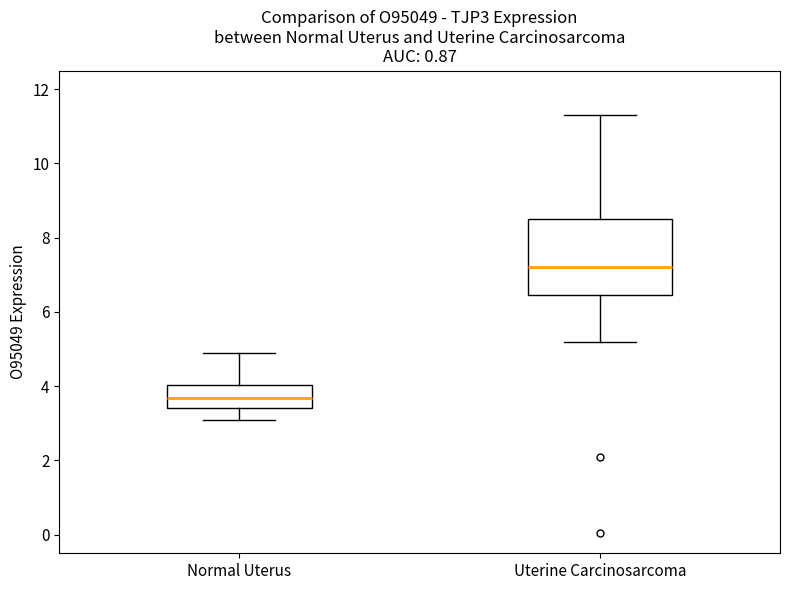

Comparing the boxes themselves (not the whiskers), which one is the tallest?

Uterine Carcinosarcoma